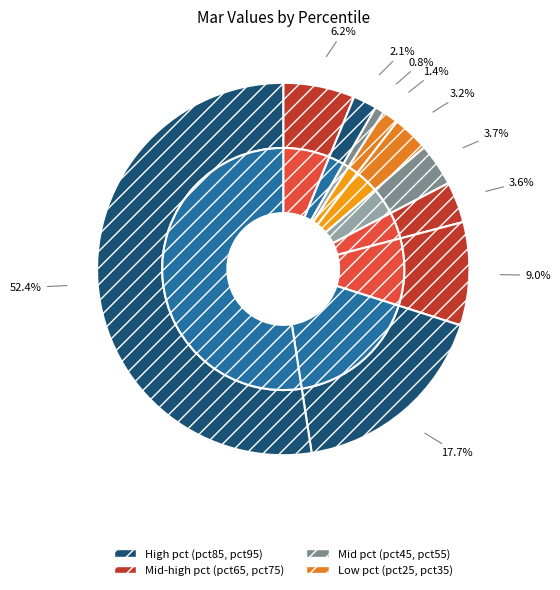

What percentage is the pct35 slice, to the nearest percent?

1%